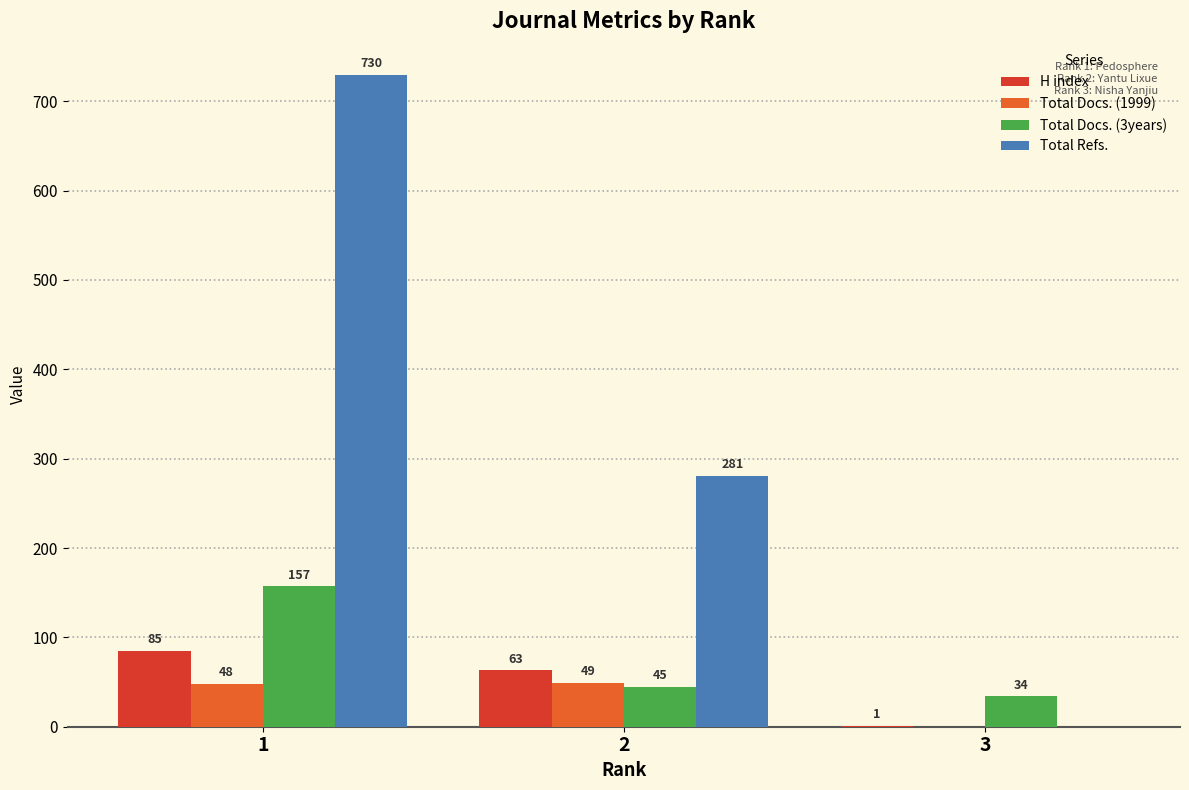

What is the sum of all Total Docs. (1999) values?

97